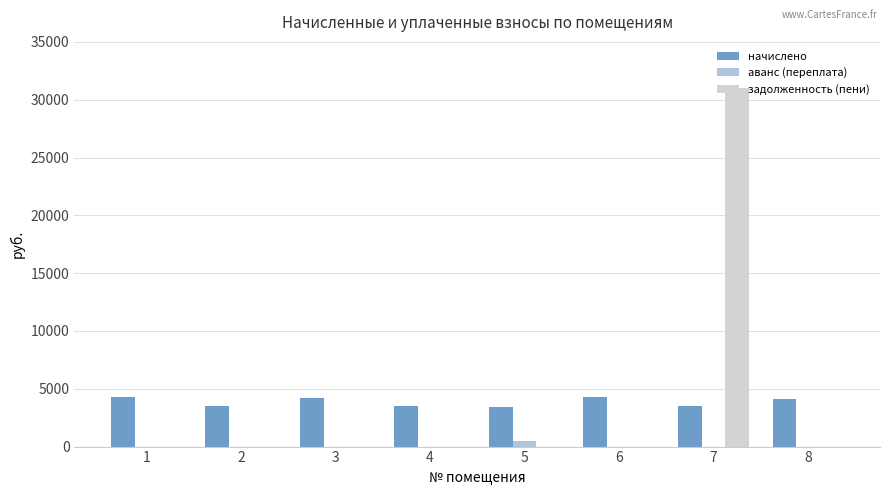

How many categories are shown in the chart?

8